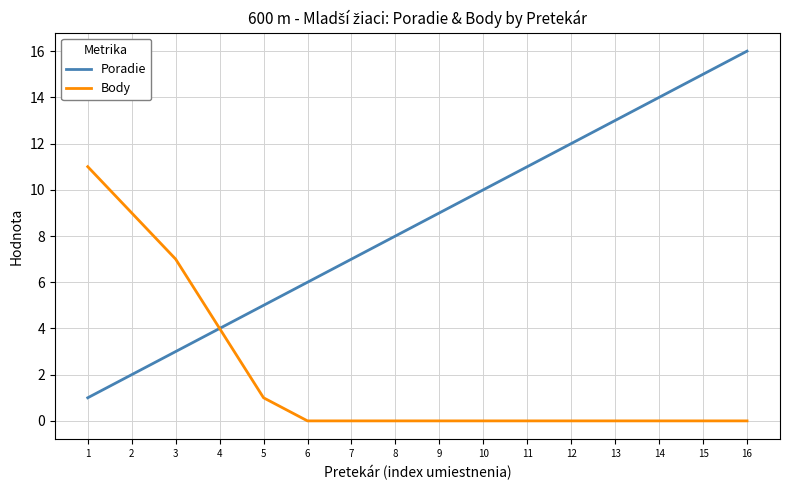

Read the Body value at 2.

9